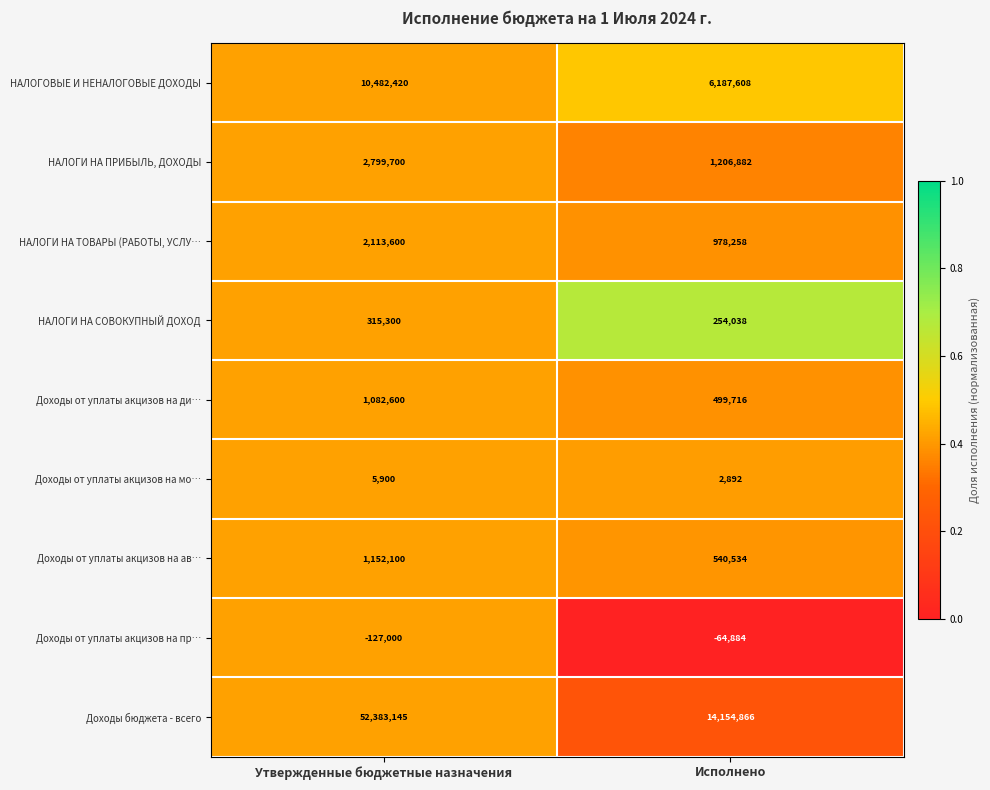

What is the difference between the maximum and minimum values in the Доходы от уплаты акцизов на ди… series?

582884